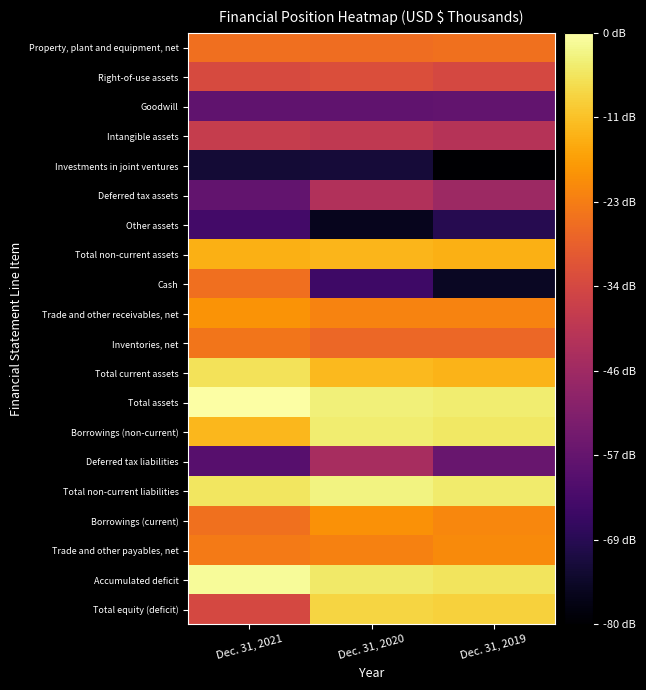

Reading right to left, what are all the values shown in this chart?

Property, plant and equipment, net: Dec. 31, 2019=4.9	Dec. 31, 2020=4.8	Dec. 31, 2021=4.9
Right-of-use assets: Dec. 31, 2019=4.6	Dec. 31, 2020=4.6	Dec. 31, 2021=4.6
Goodwill: Dec. 31, 2019=3.8	Dec. 31, 2020=3.8	Dec. 31, 2021=3.8
Intangible assets: Dec. 31, 2019=4.4	Dec. 31, 2020=4.4	Dec. 31, 2021=4.5
Investments in joint ventures: Dec. 31, 2019=3.1	Dec. 31, 2020=3.4	Dec. 31, 2021=3.4
Deferred tax assets: Dec. 31, 2019=4.2	Dec. 31, 2020=4.3	Dec. 31, 2021=3.8
Other assets: Dec. 31, 2019=3.5	Dec. 31, 2020=3.3	Dec. 31, 2021=3.7
Total non-current assets: Dec. 31, 2019=5.2	Dec. 31, 2020=5.2	Dec. 31, 2021=5.2
Cash: Dec. 31, 2019=3.3	Dec. 31, 2020=3.6	Dec. 31, 2021=4.9
Trade and other receivables, net: Dec. 31, 2019=5.0	Dec. 31, 2020=5.0	Dec. 31, 2021=5.1
Inventories, net: Dec. 31, 2019=4.8	Dec. 31, 2020=4.8	Dec. 31, 2021=4.9
Total current assets: Dec. 31, 2019=5.2	Dec. 31, 2020=5.3	Dec. 31, 2021=5.5
Total assets: Dec. 31, 2019=5.5	Dec. 31, 2020=5.6	Dec. 31, 2021=5.7
Borrowings (non-current): Dec. 31, 2019=5.5	Dec. 31, 2020=5.5	Dec. 31, 2021=5.3
Deferred tax liabilities: Dec. 31, 2019=3.9	Dec. 31, 2020=4.3	Dec. 31, 2021=3.8
Total non-current liabilities: Dec. 31, 2019=5.5	Dec. 31, 2020=5.6	Dec. 31, 2021=5.5
Borrowings (current): Dec. 31, 2019=5.0	Dec. 31, 2020=5.1	Dec. 31, 2021=4.9
Trade and other payables, net: Dec. 31, 2019=5.0	Dec. 31, 2020=5.0	Dec. 31, 2021=4.9
Accumulated deficit: Dec. 31, 2019=5.5	Dec. 31, 2020=5.5	Dec. 31, 2021=5.6
Total equity (deficit): Dec. 31, 2019=5.4	Dec. 31, 2020=5.4	Dec. 31, 2021=4.6